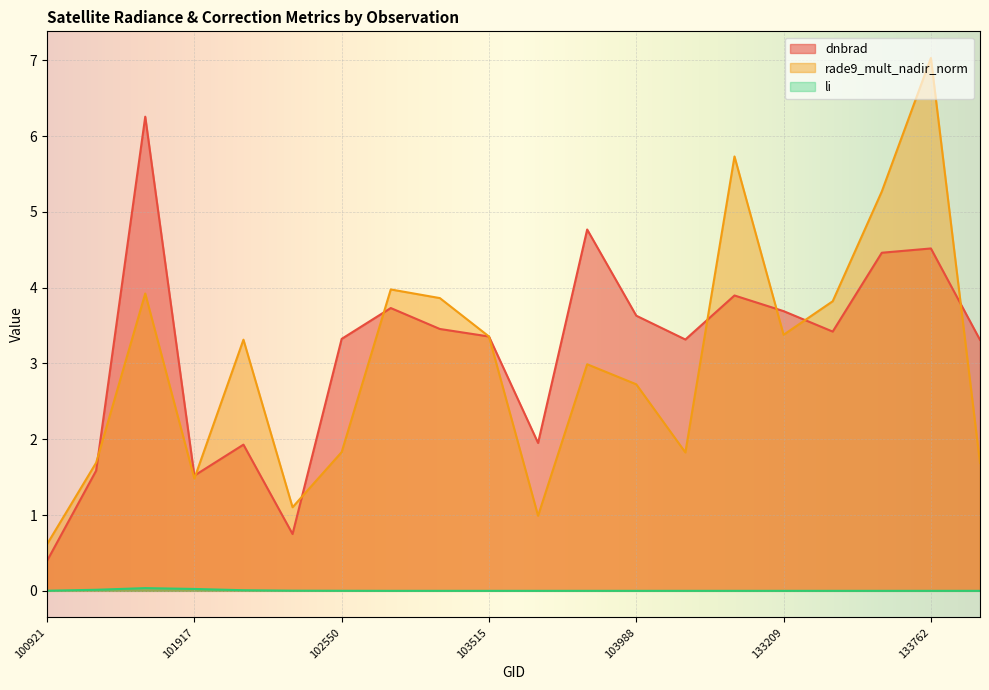

Reading right to left, transcribe all the data shown in this chart.

dnbrad: 3.3	4.5	4.5	3.4	3.7	3.9	3.3	3.6	4.8	2.0	3.4	3.5	3.7	3.3	0.7	1.9	1.5	6.3	1.6	0.4
rade9_mult_nadir_norm: 1.7	7.0	5.3	3.8	3.4	5.7	1.8	2.7	3.0	1.0	3.4	3.9	4.0	1.8	1.1	3.3	1.5	3.9	1.7	0.6
li: 0.0	0.0	0.0	0.0	0.0	0.0	0.0	0.0	0.0	0.0	0.0	0.0	0.0	0.0	0.0	0.0	0.0	0.0	0.0	0.0